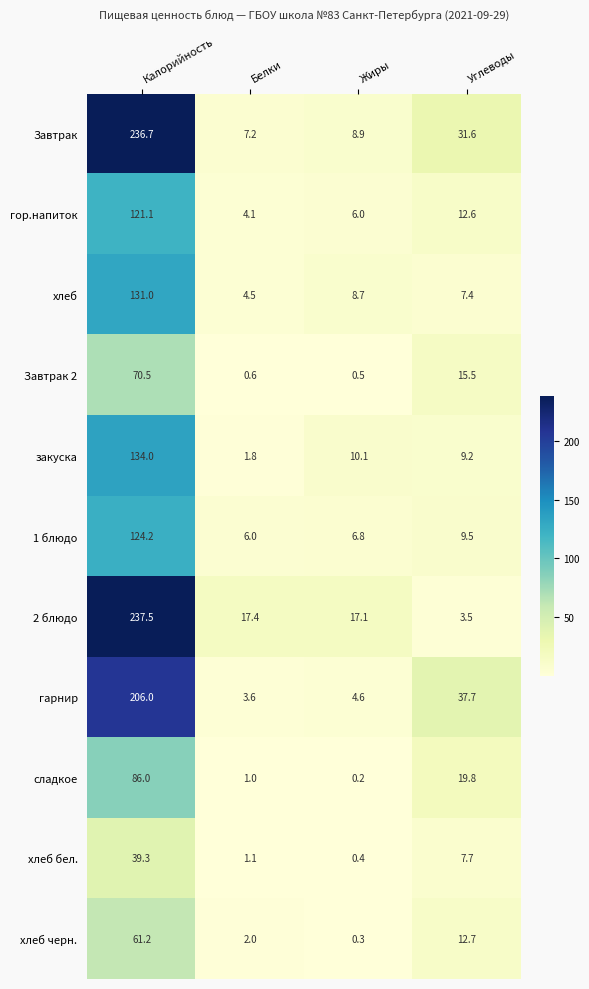

Where does the Завтрак 2 series first go above 15?

Калорийность